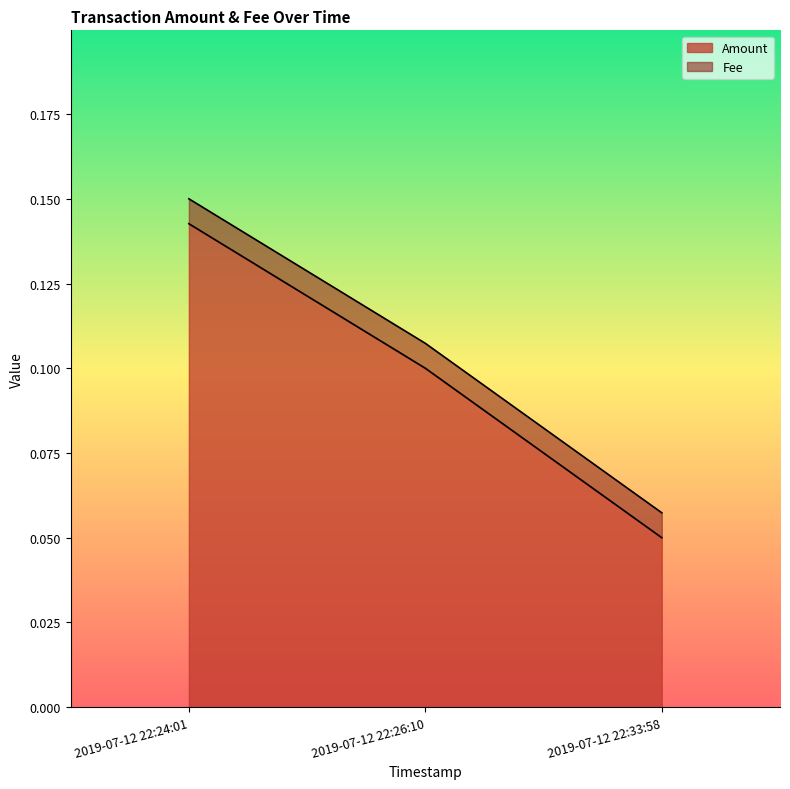

Reading left to right, extract all data points from this chart.

0.1	0.1	0.1